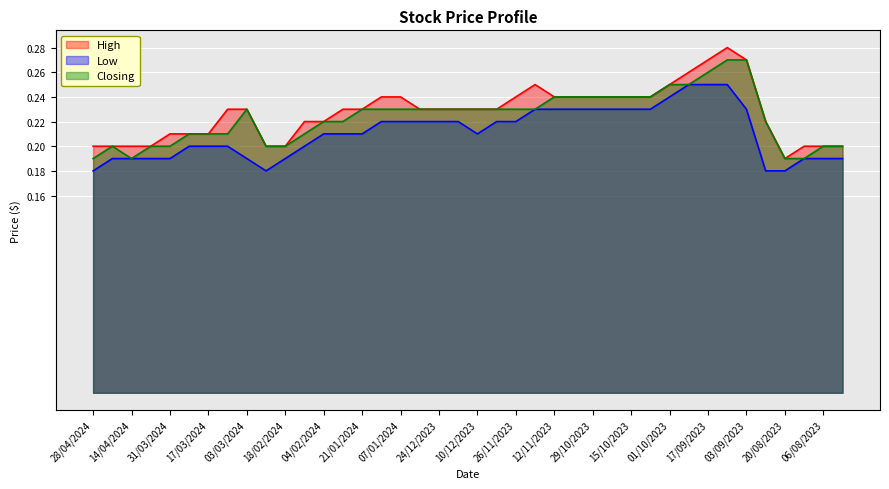

What is the average value of the Low series?

0.2